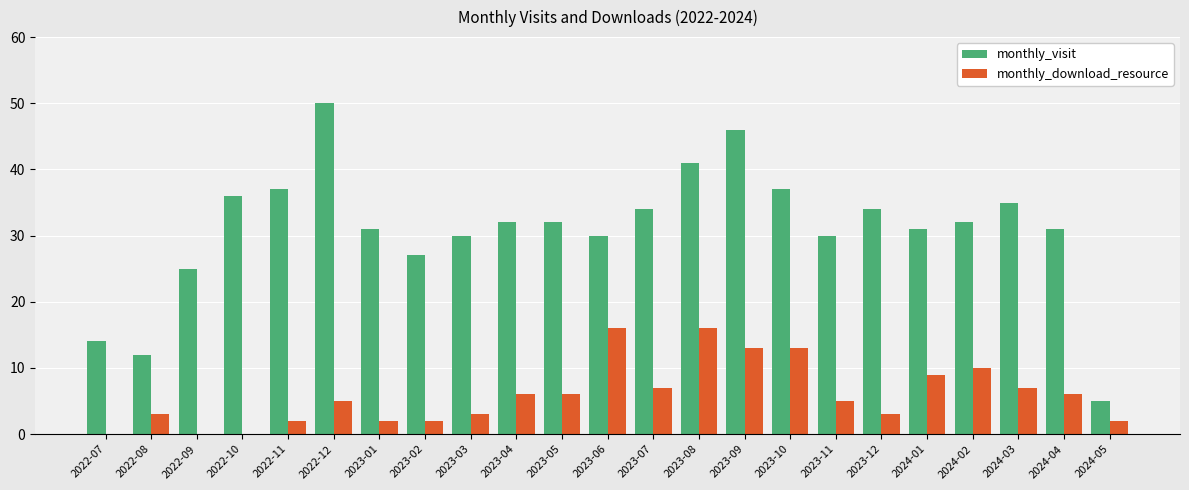

Which series has the largest total across all categories?

monthly_visit